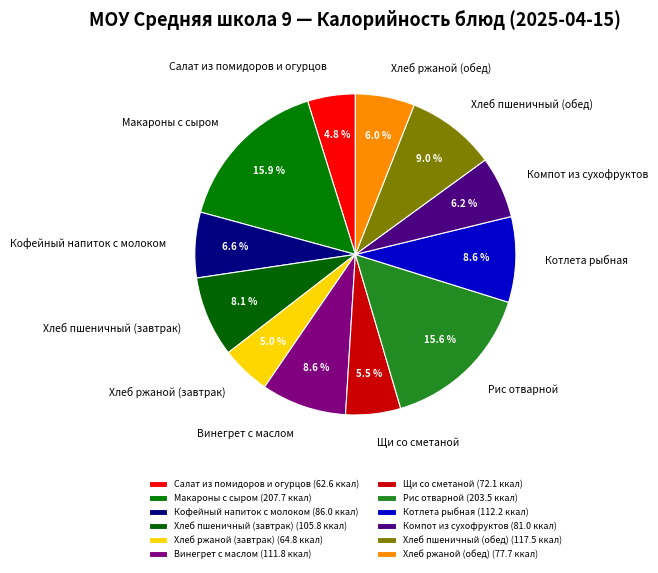

To the nearest percent, what is the difference between the largest and smallest slice percentages?

11%